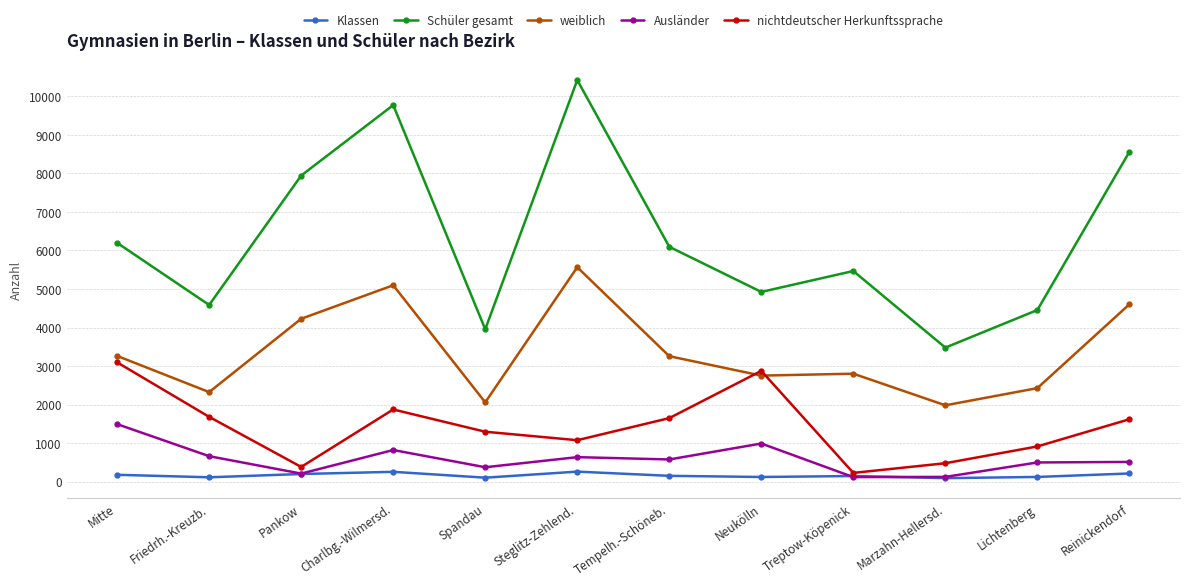

Where is the first local maximum for Schüler gesamt?

Charlbg.-Wilmersd.